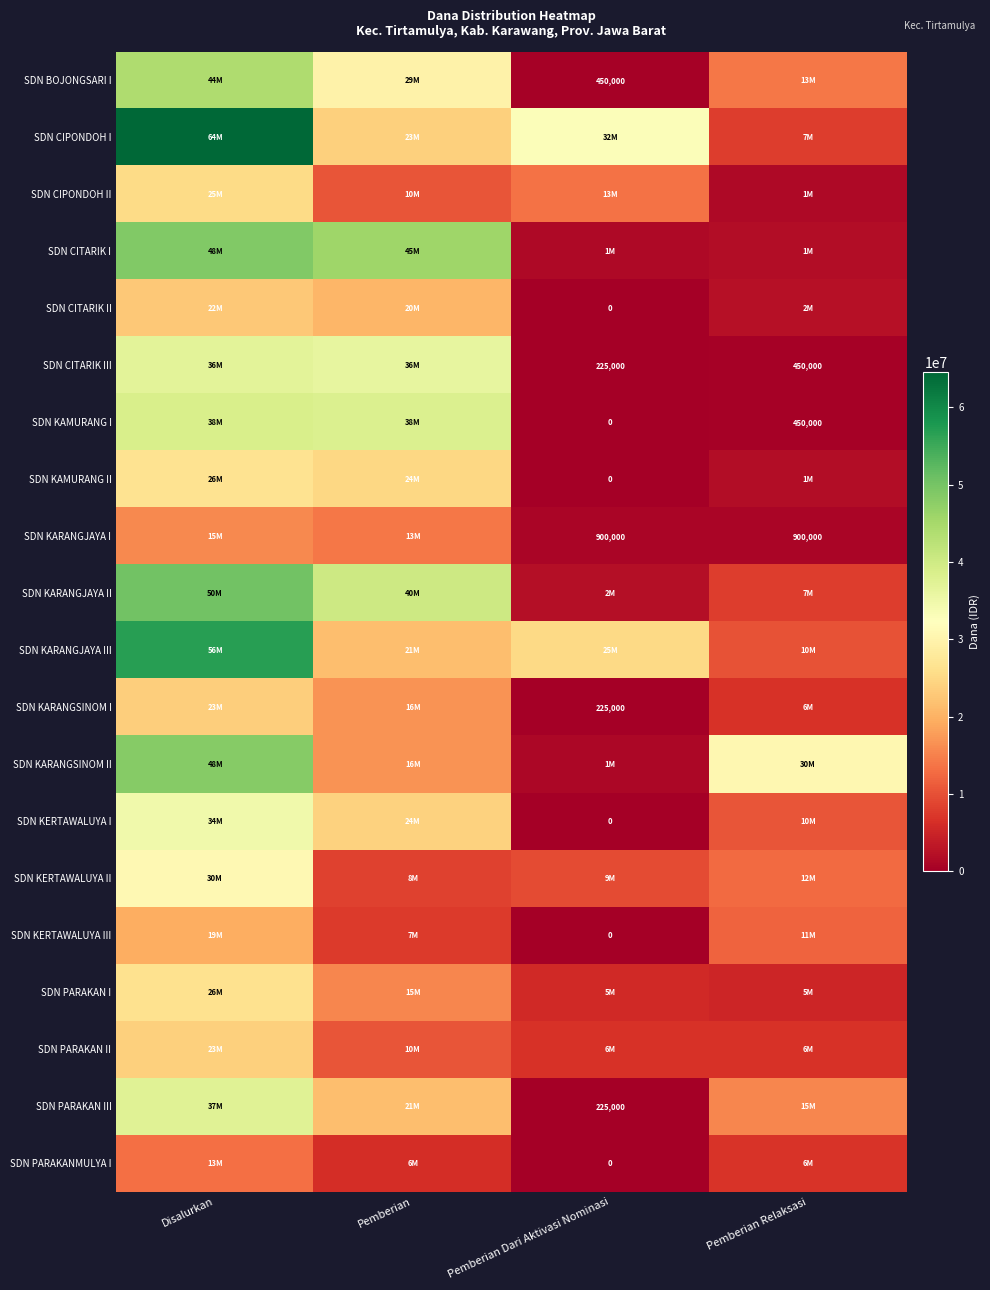

The SDN PARAKAN III series shows 58354 at Pemberian Dari Aktivasi Nominasi. True or false?

False